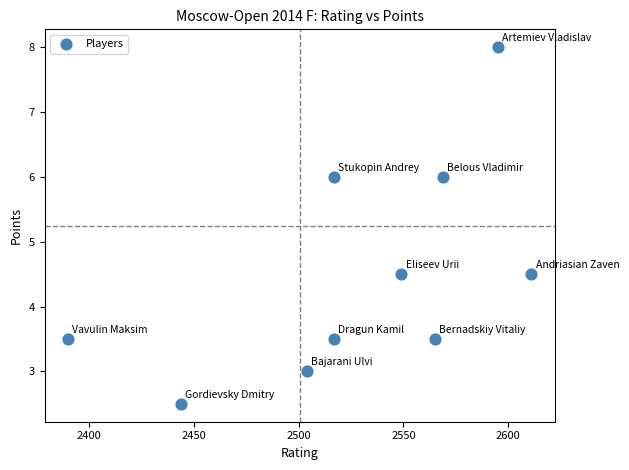

What is the range of X values (max minus min)?

221.0